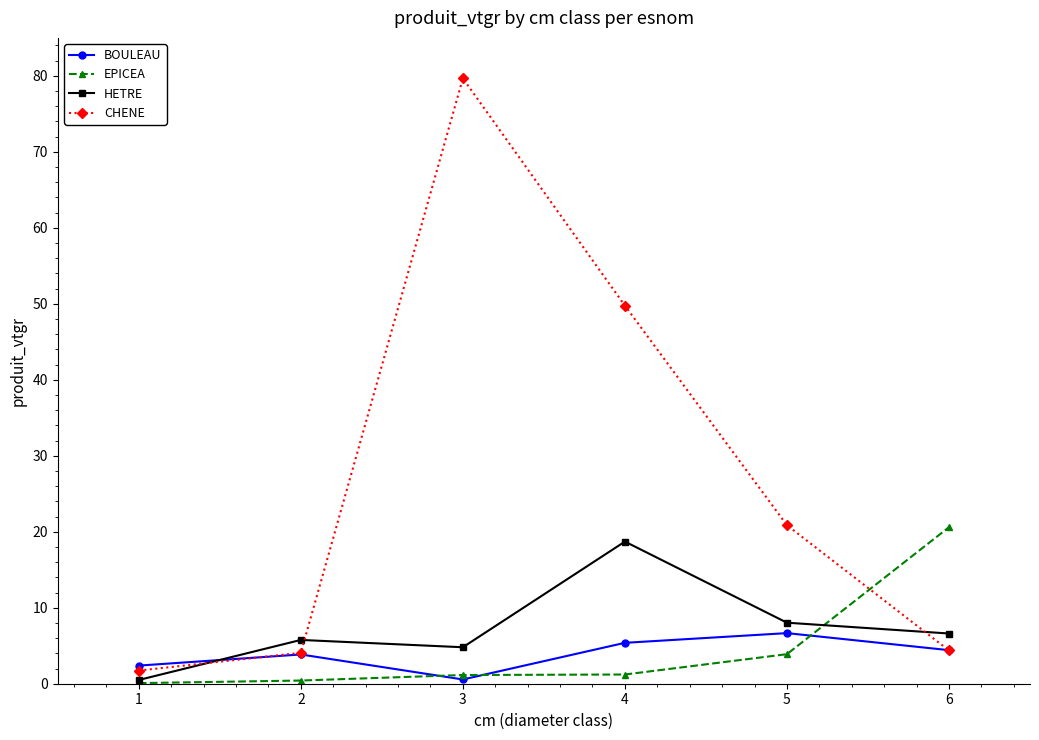

Which series has the largest total across all categories?

CHENE